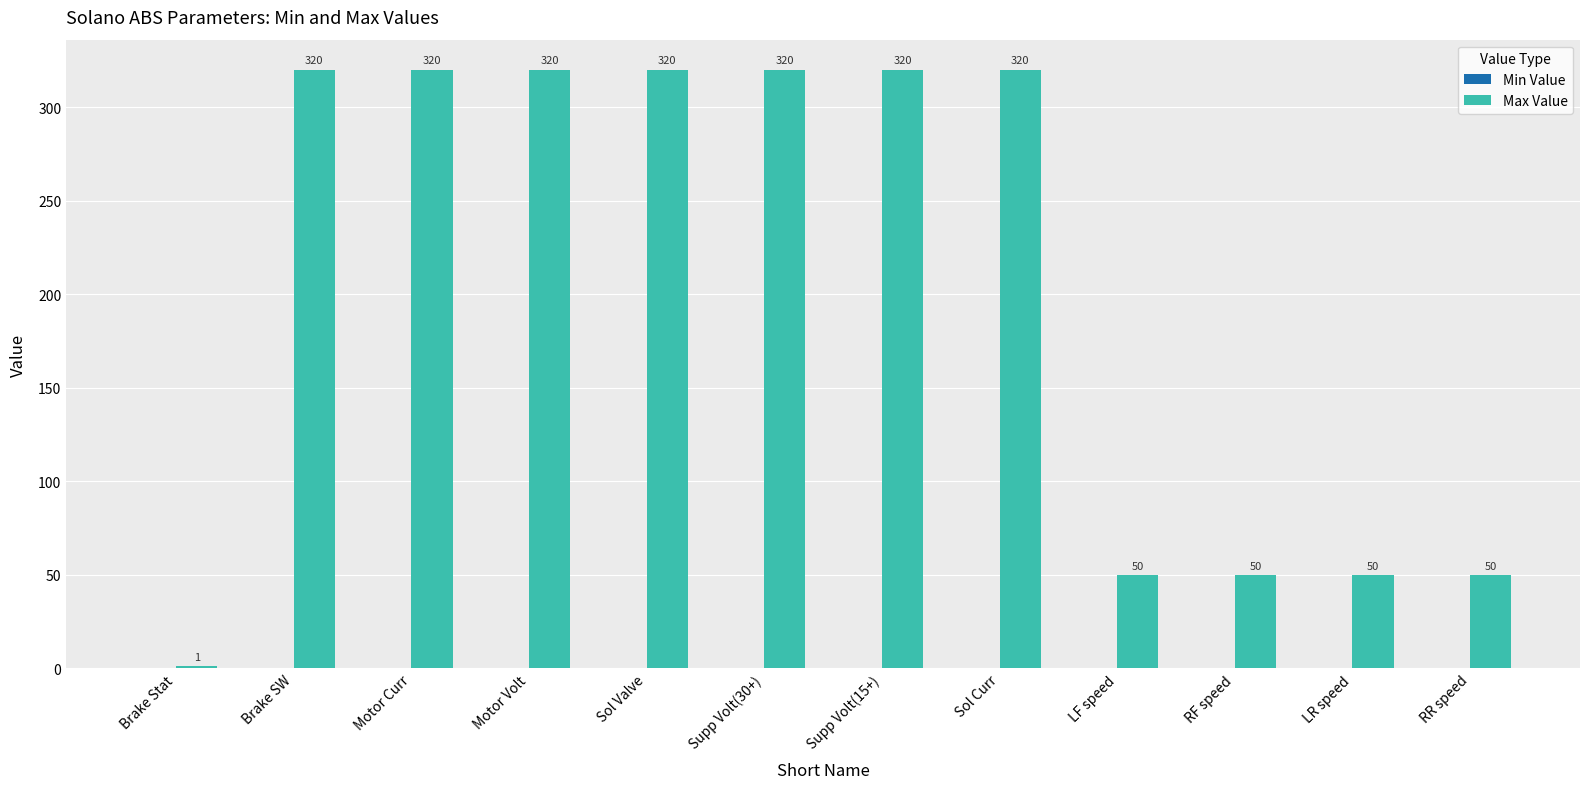

What is the maximum value shown in the chart?

320